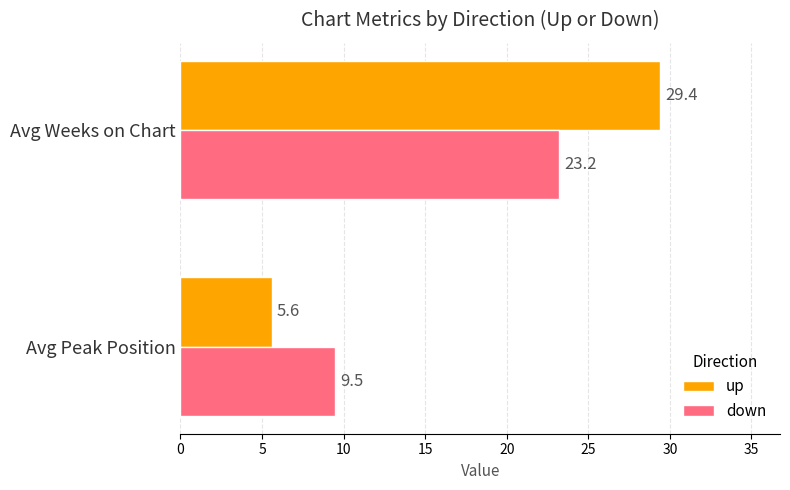

What is the spread (max minus min) of values at Avg Weeks on Chart?

6.2